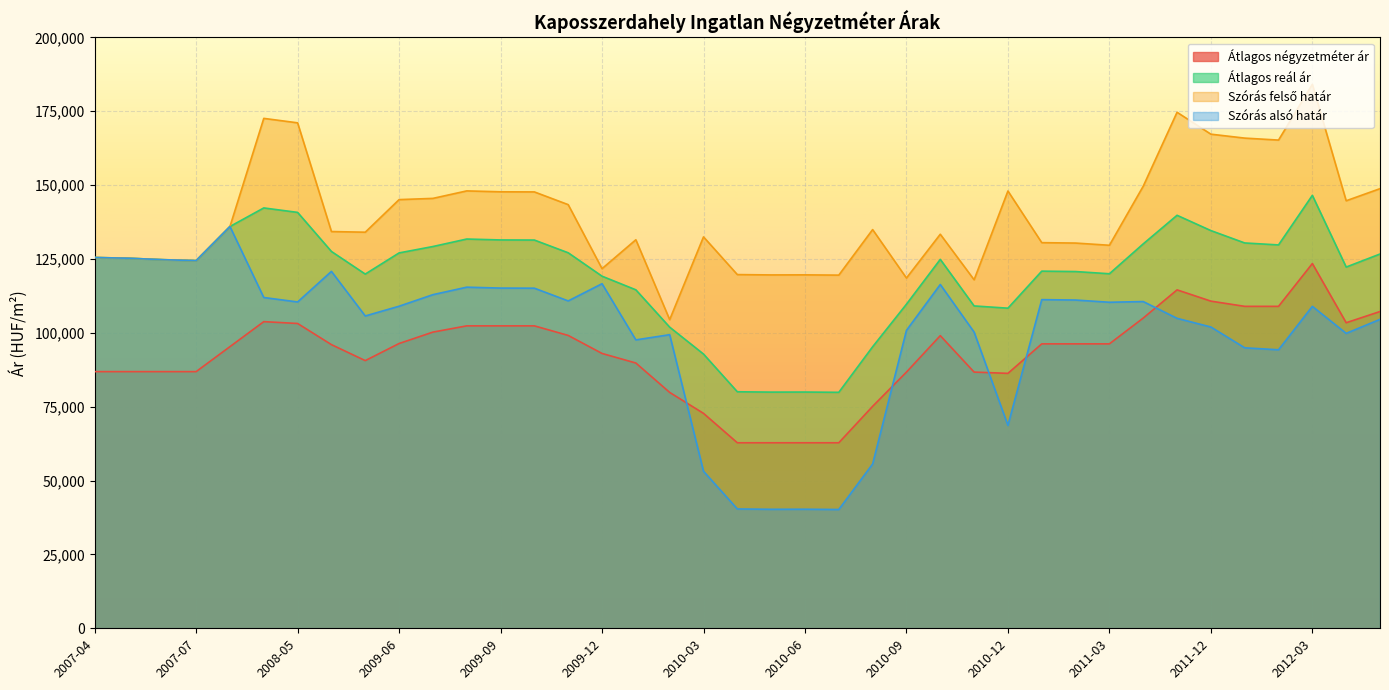

Reading right to left, list all the values displayed in this chart.

Átlagos négyzetméter ár: 107217	103422	123458	108968	108968	110733	114550	105005	96272	96272	96272	86289	86719	99053	86719	75131	62797	62797	62797	62797	72746	79838	89787	93028	99125	102366	102366	102366	100251	96390	90603	96013	103170	103793	95334	86875	86875	86875	86875
Átlagos reál ár: 126685	122266	146540	129759	130426	134614	139791	130117	120001	120749	120886	108351	109108	124875	109700	95287	79873	79965	79942	80057	92820	101928	114564	119180	127102	131410	131448	131754	129220	127056	119892	127547	140773	142281	135994	124449	124772	125260	125505
Szórás felső határ: 148804	144707	184113	165249	165916	167248	174664	149639	129644	130392	130529	148016	117963	133379	118555	134952	119538	119630	119607	119722	132485	104472	131512	121724	143395	147703	147741	148047	145513	145097	134067	134289	171088	172596	135994	124449	124772	125260	125505
Szórás alsó határ: 104566	99825	108967	94269	94936	101980	104918	110595	110358	111106	111243	68686	100253	116371	100845	55622	40208	40300	40277	40392	53155	99384	97616	116636	110809	115117	115155	115461	112927	109015	105717	120805	110458	111966	135994	124449	124772	125260	125505